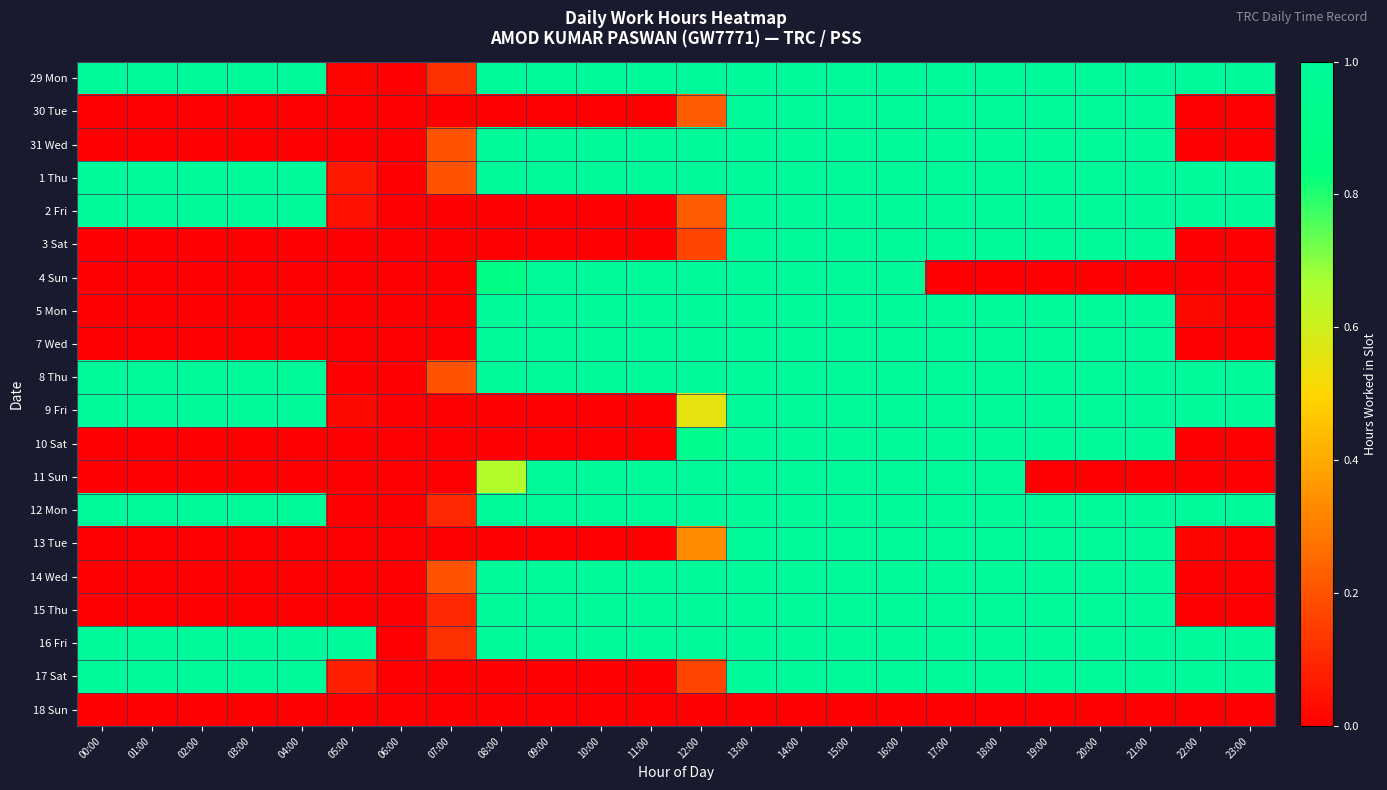

What is the spread (max minus min) of values at 22:00?

1.0